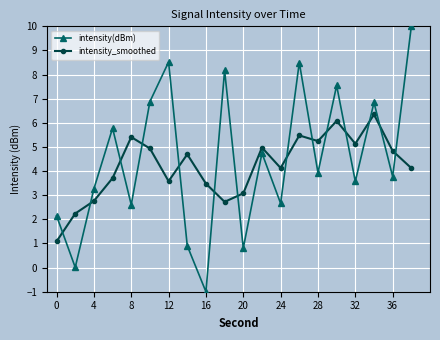

How many intersections are there between intensity_smoothed and intensity(dBm)?

14